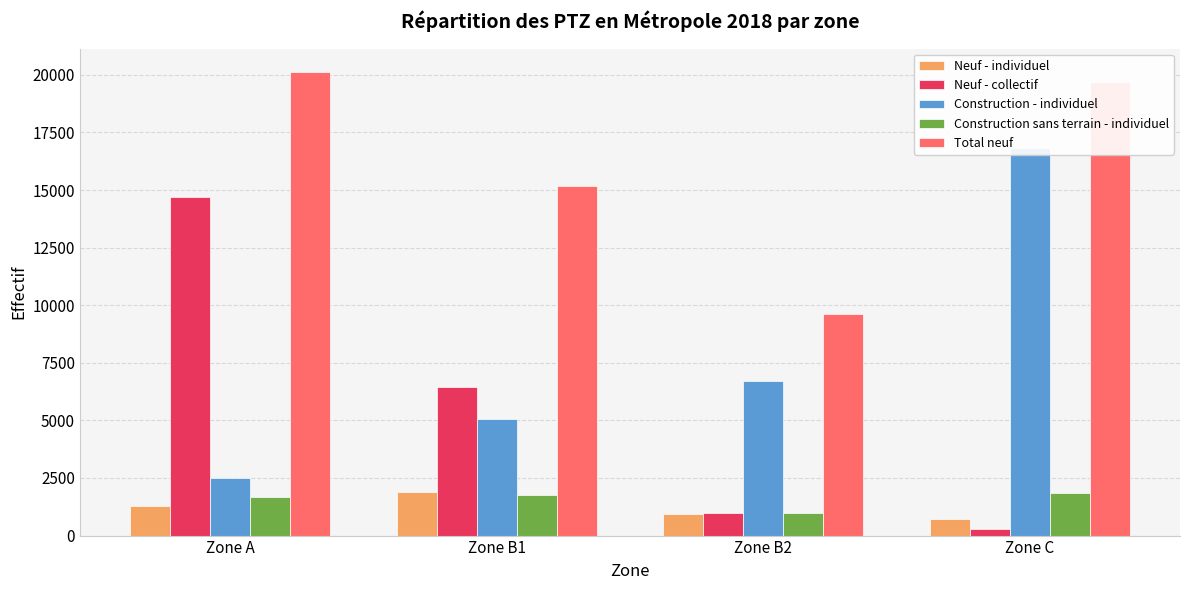

At which label does Neuf - individuel first exceed 1270?

Zone B1